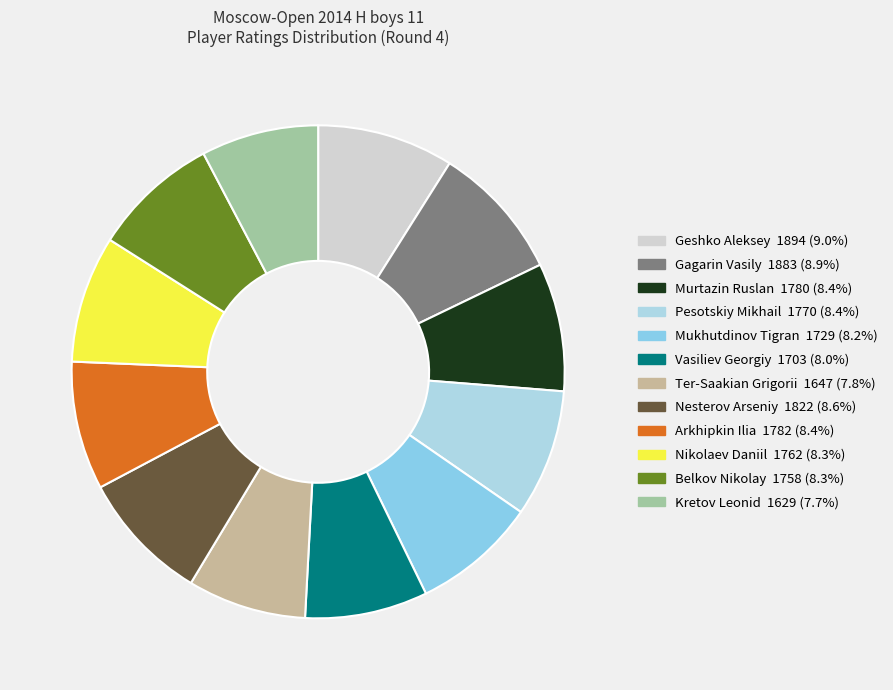

Which slice is the largest?

Geshko Aleksey